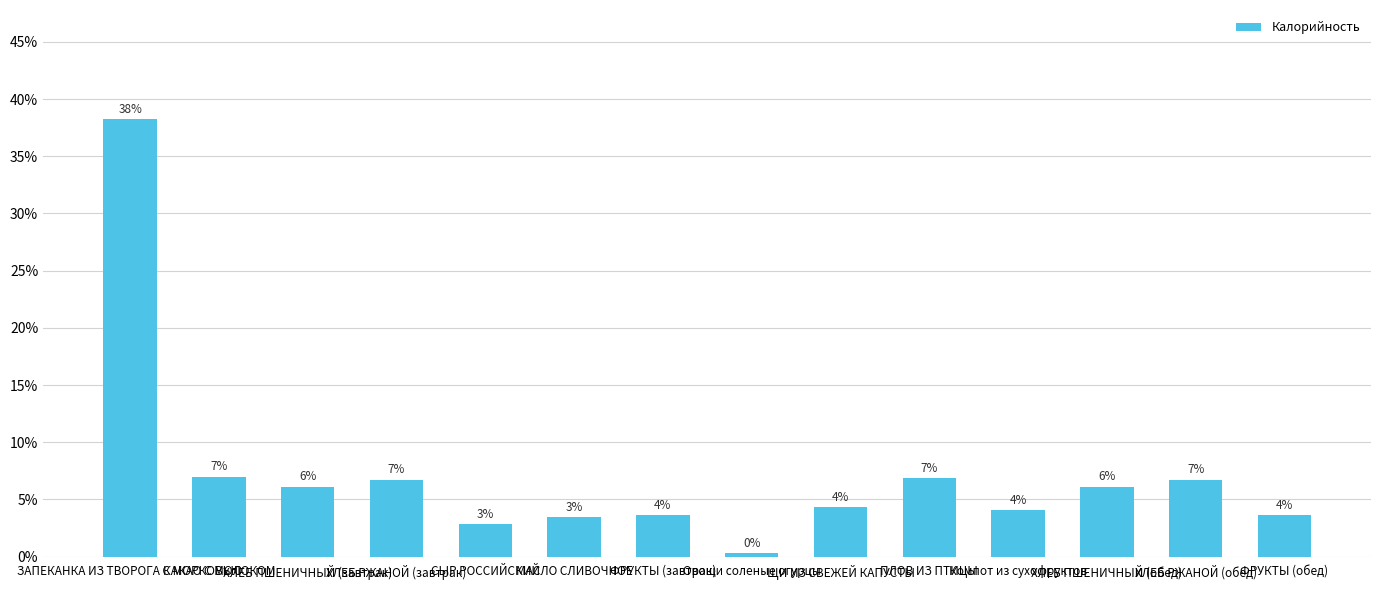

What is the label of the 7th bar from the right?

Овощи соленые огурцы